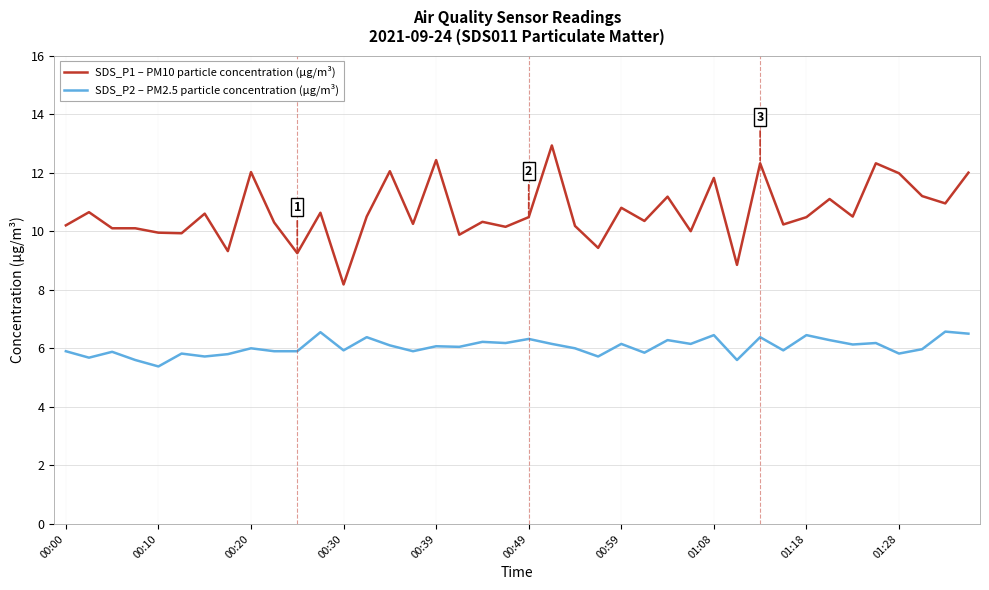

Rank the series by their average value, from lowest to highest.

SDS_P2 – PM2.5 particle concentration (µg/m³), SDS_P1 – PM10 particle concentration (µg/m³)